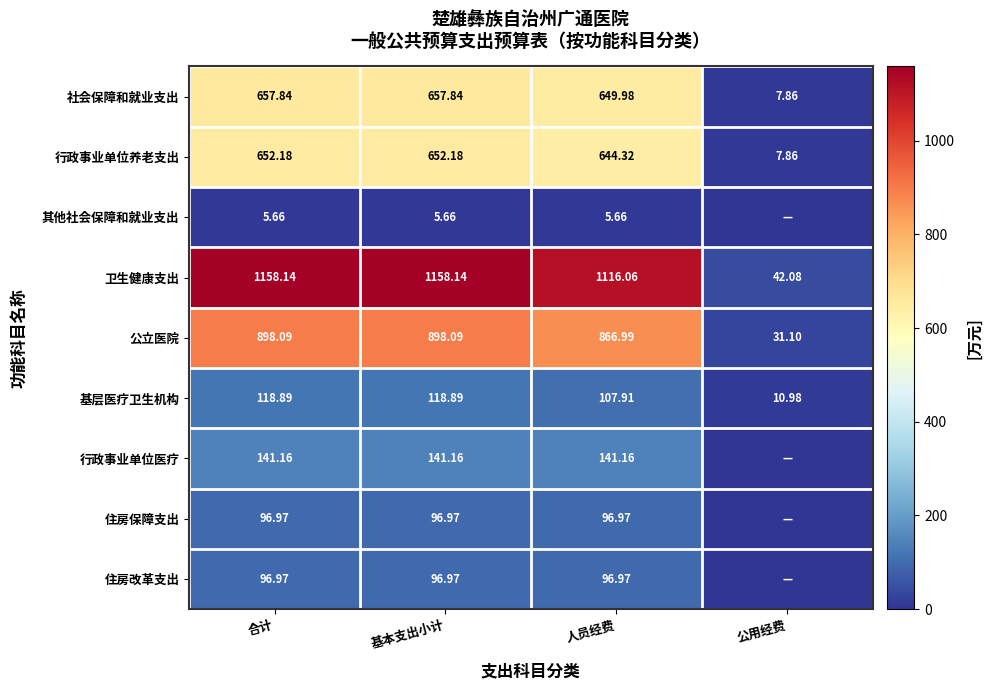

How many distinct data groups are displayed?

9